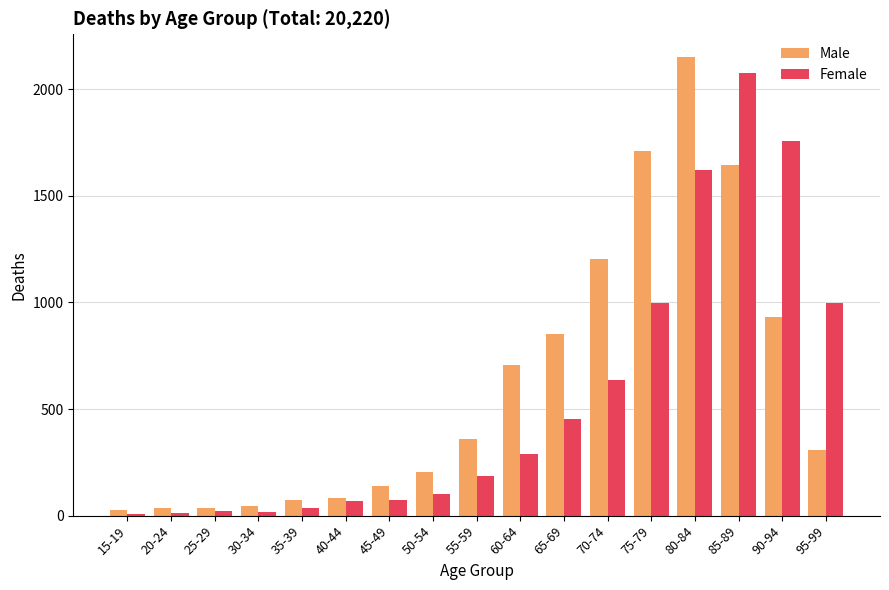

At how many categories does at least one series exceed 790?

7